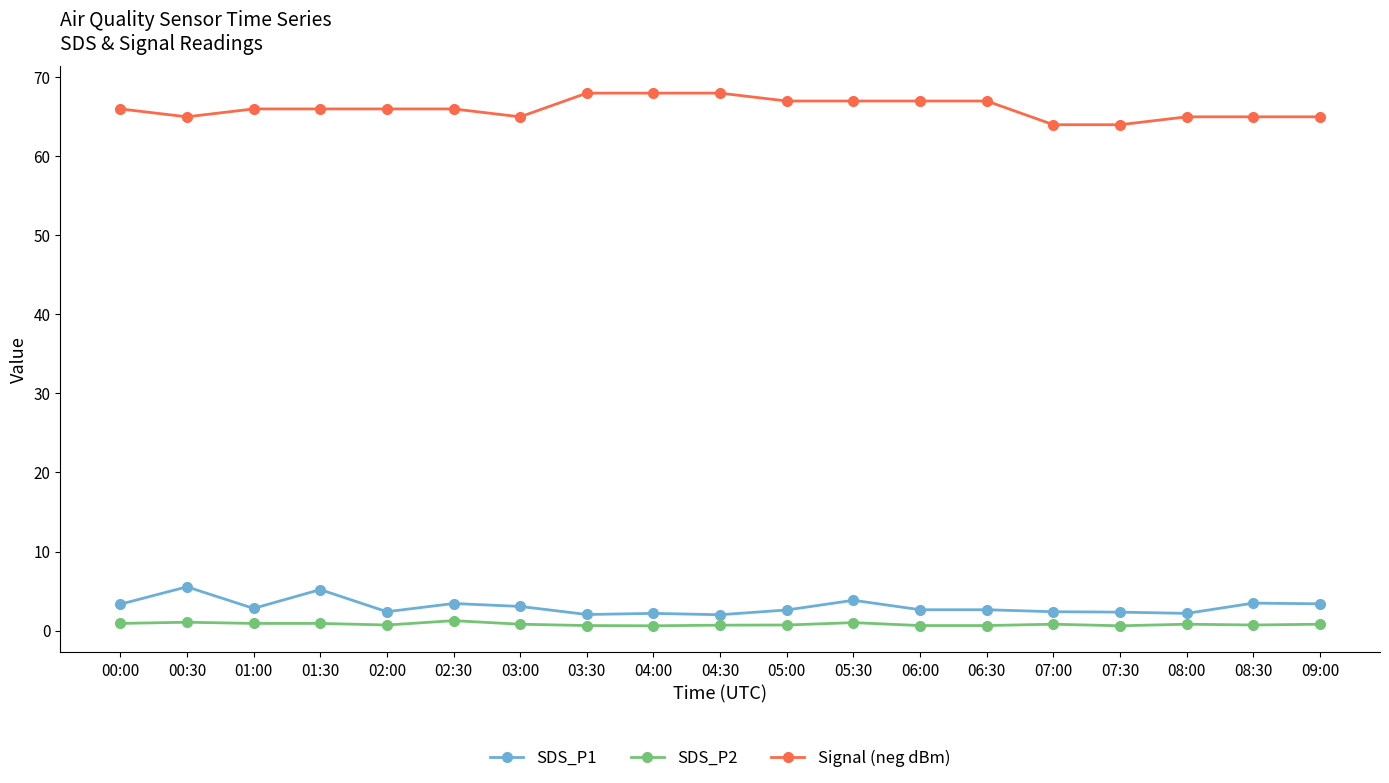

True or false: SDS_P2 has more than 1 points higher than both neighbors.

True